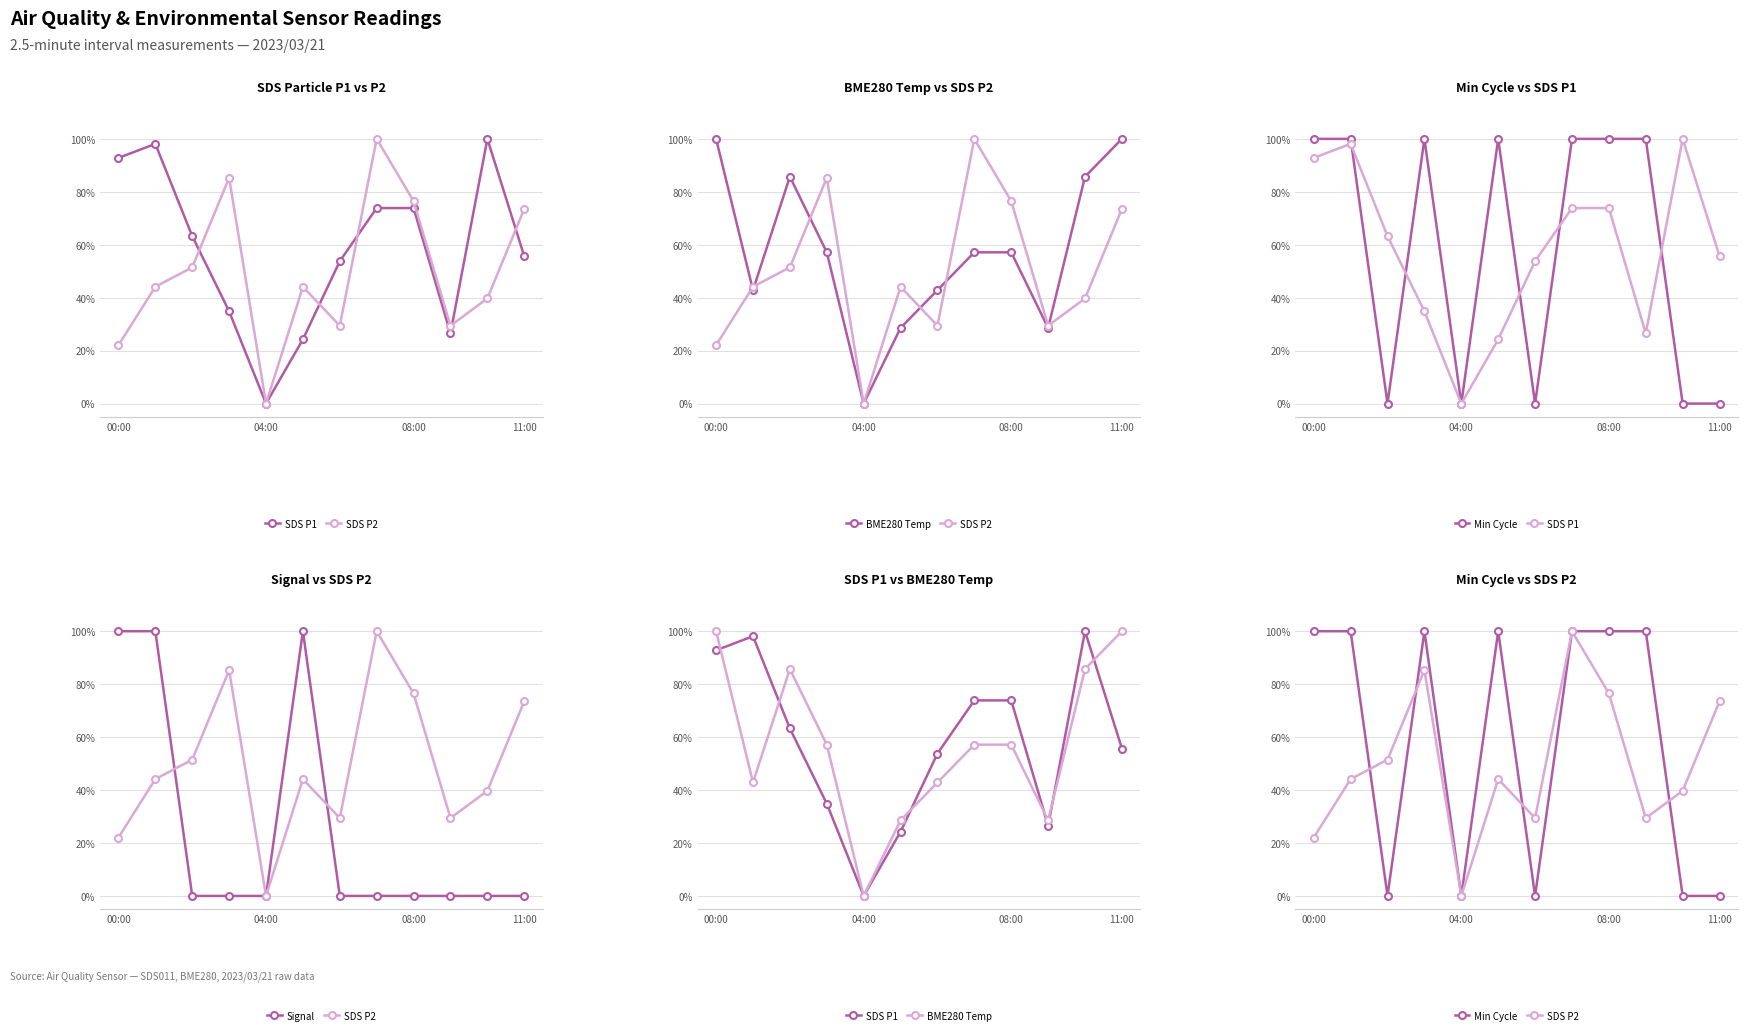

The value of BME280 Temp at 08:00 is 0.6. True or false?

True